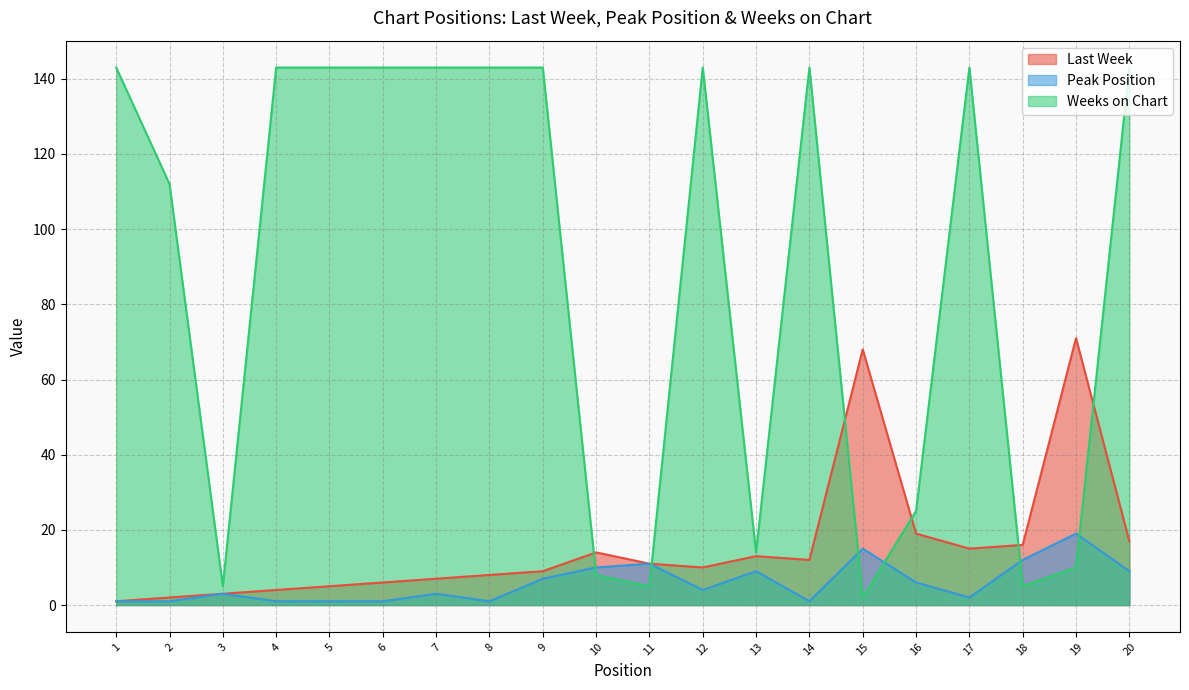

True or false: Peak Position has more than 2 interior local peaks.

True